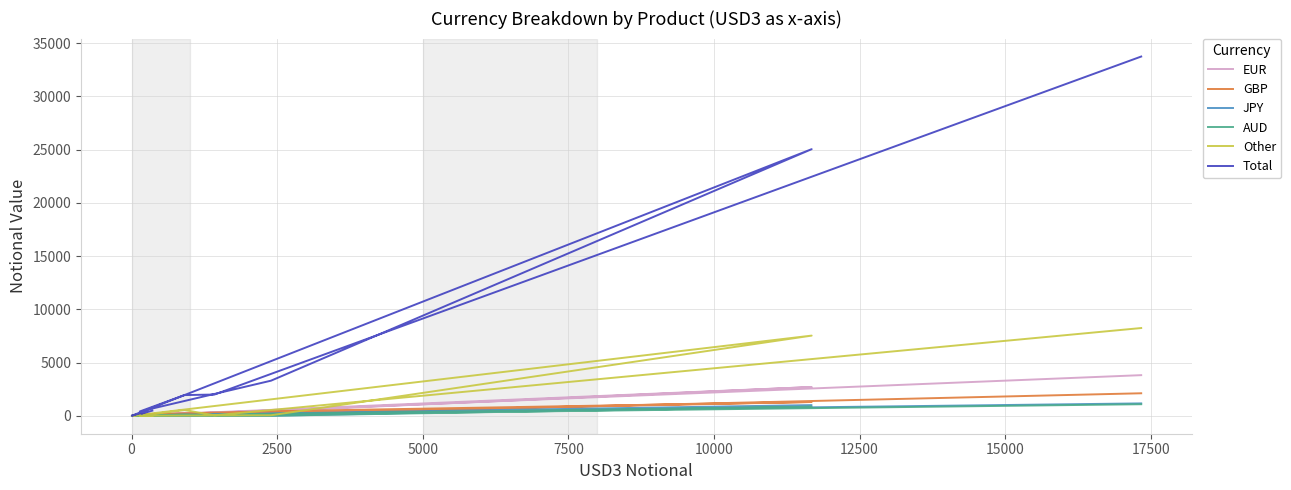

Where is Total nearest to the value 16879?

7500